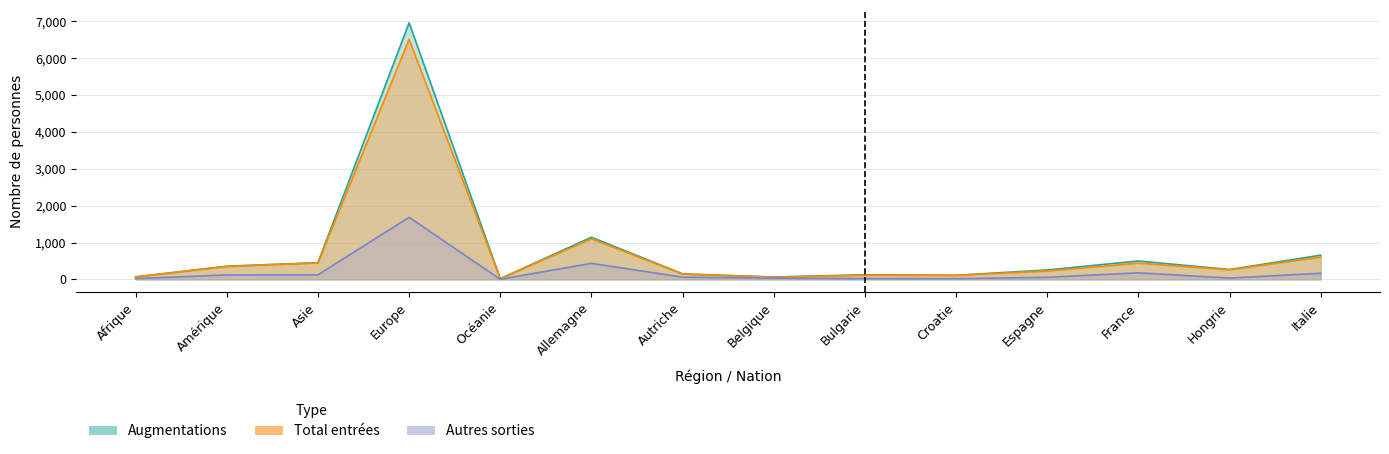

How many data points in Total départs are above 60?

6